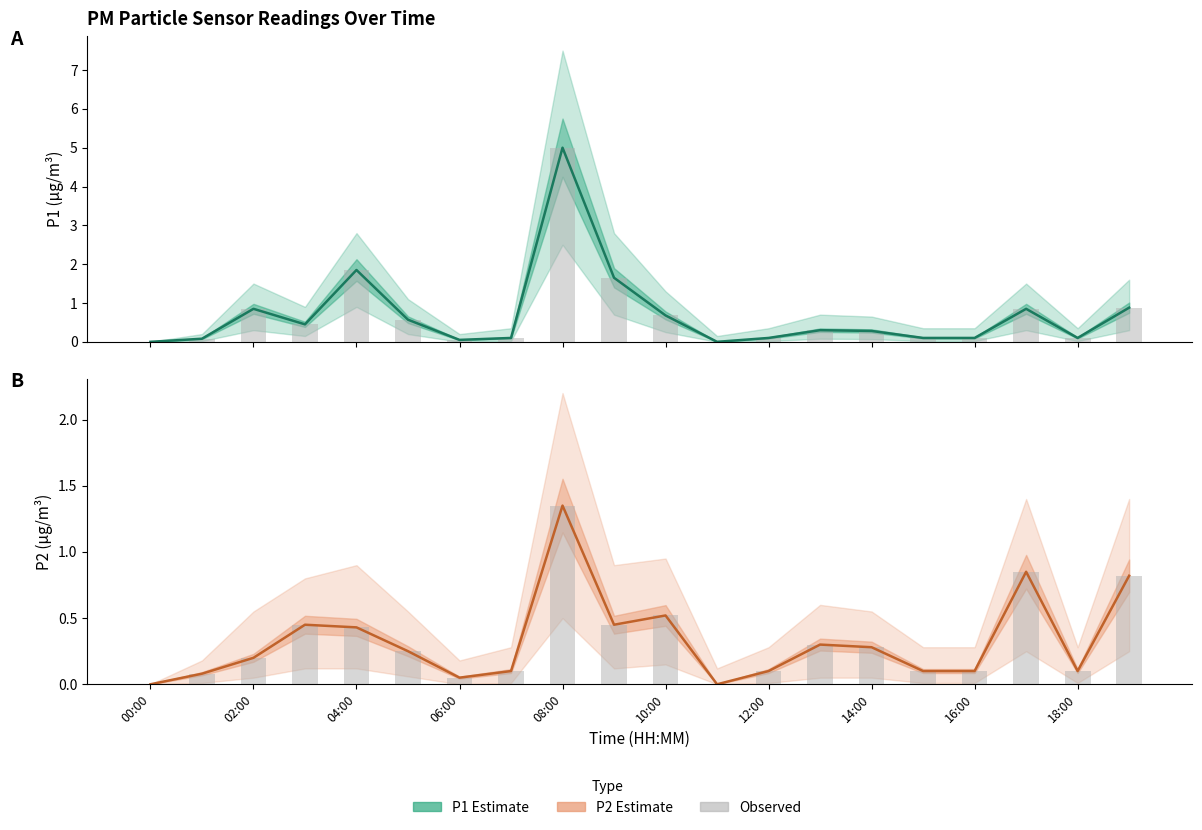

The P1 observed series shows 0.2 at 14:00. True or false?

False